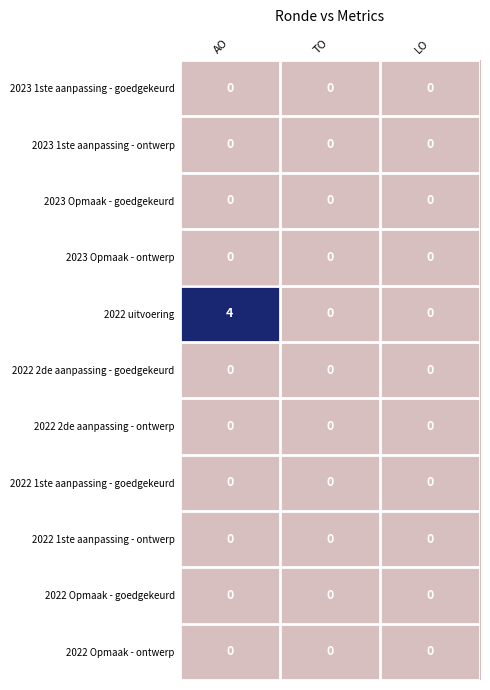

At which category is the sum across all series the highest?

AO